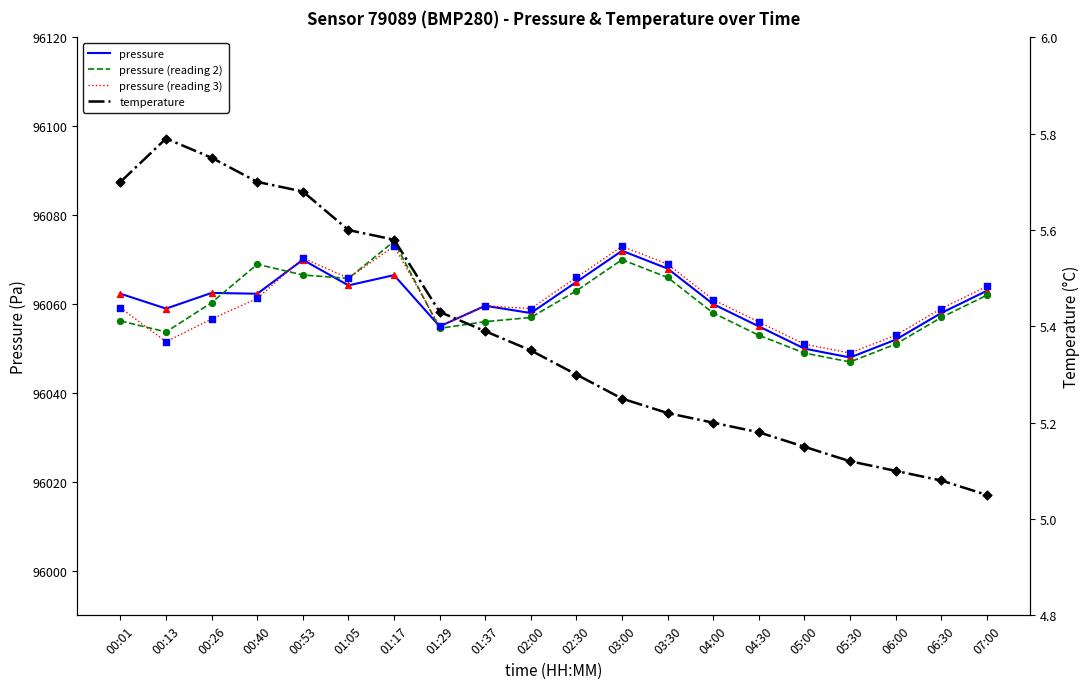

At how many categories does at least one series exceed 29234?

20